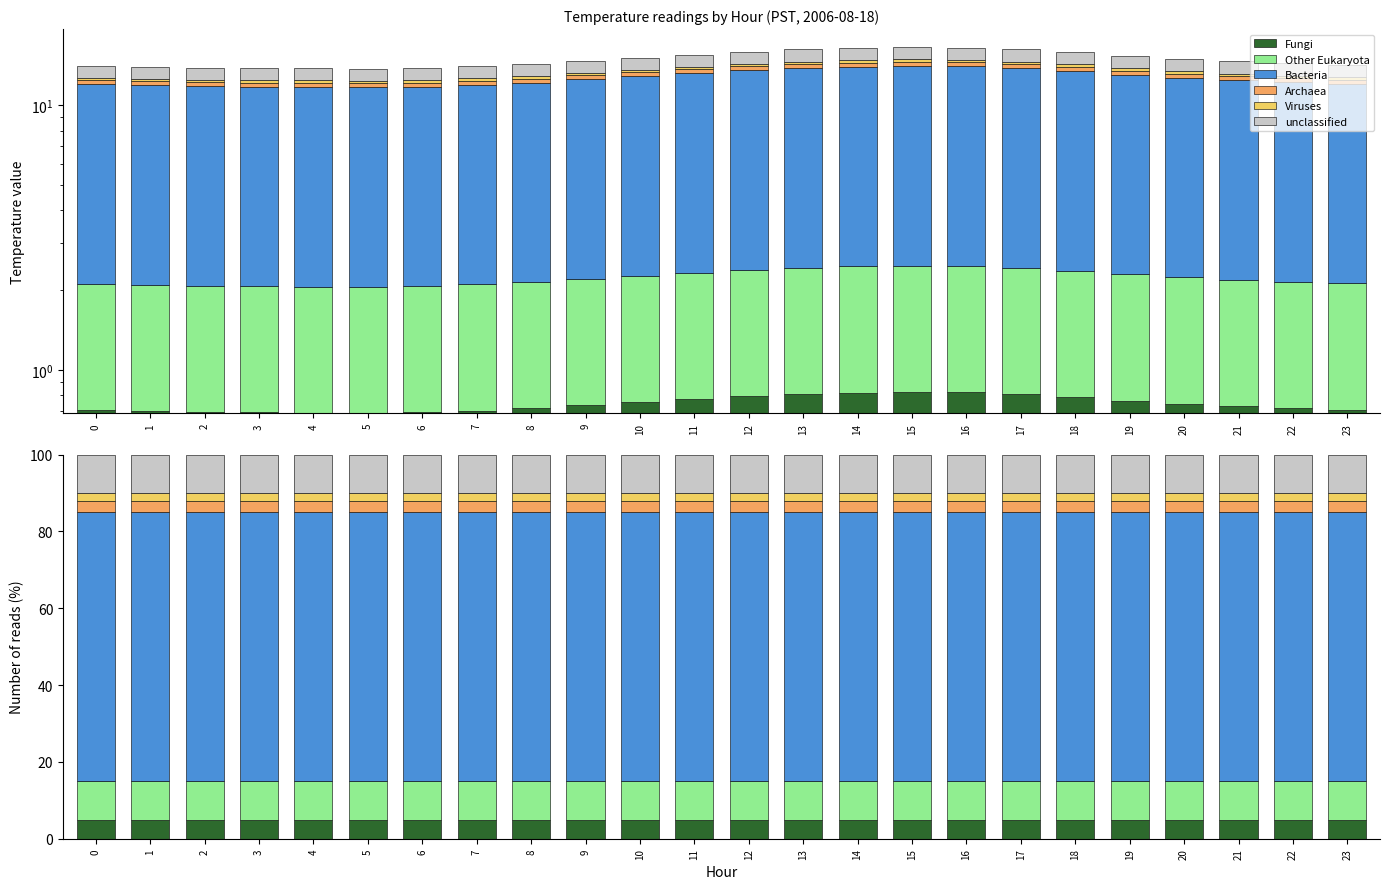

How many data points in Fungi are above 5?

6